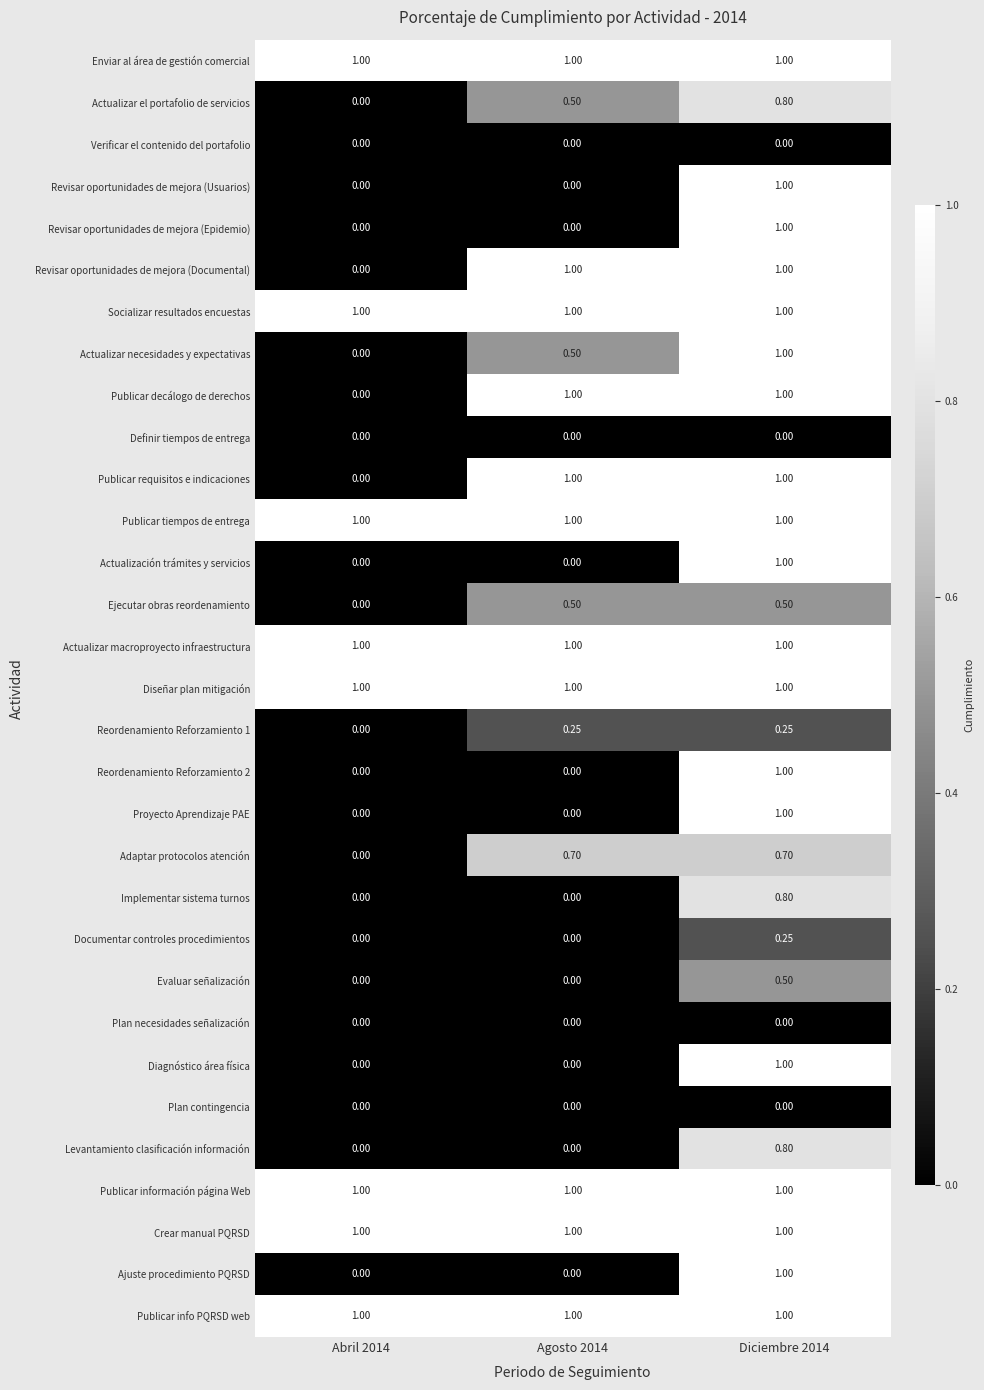

Is the value of Revisar oportunidades de mejora (Usuarios) at Abril 2014 greater than the value of Reordenamiento Reforzamiento 1 at Agosto 2014?

No